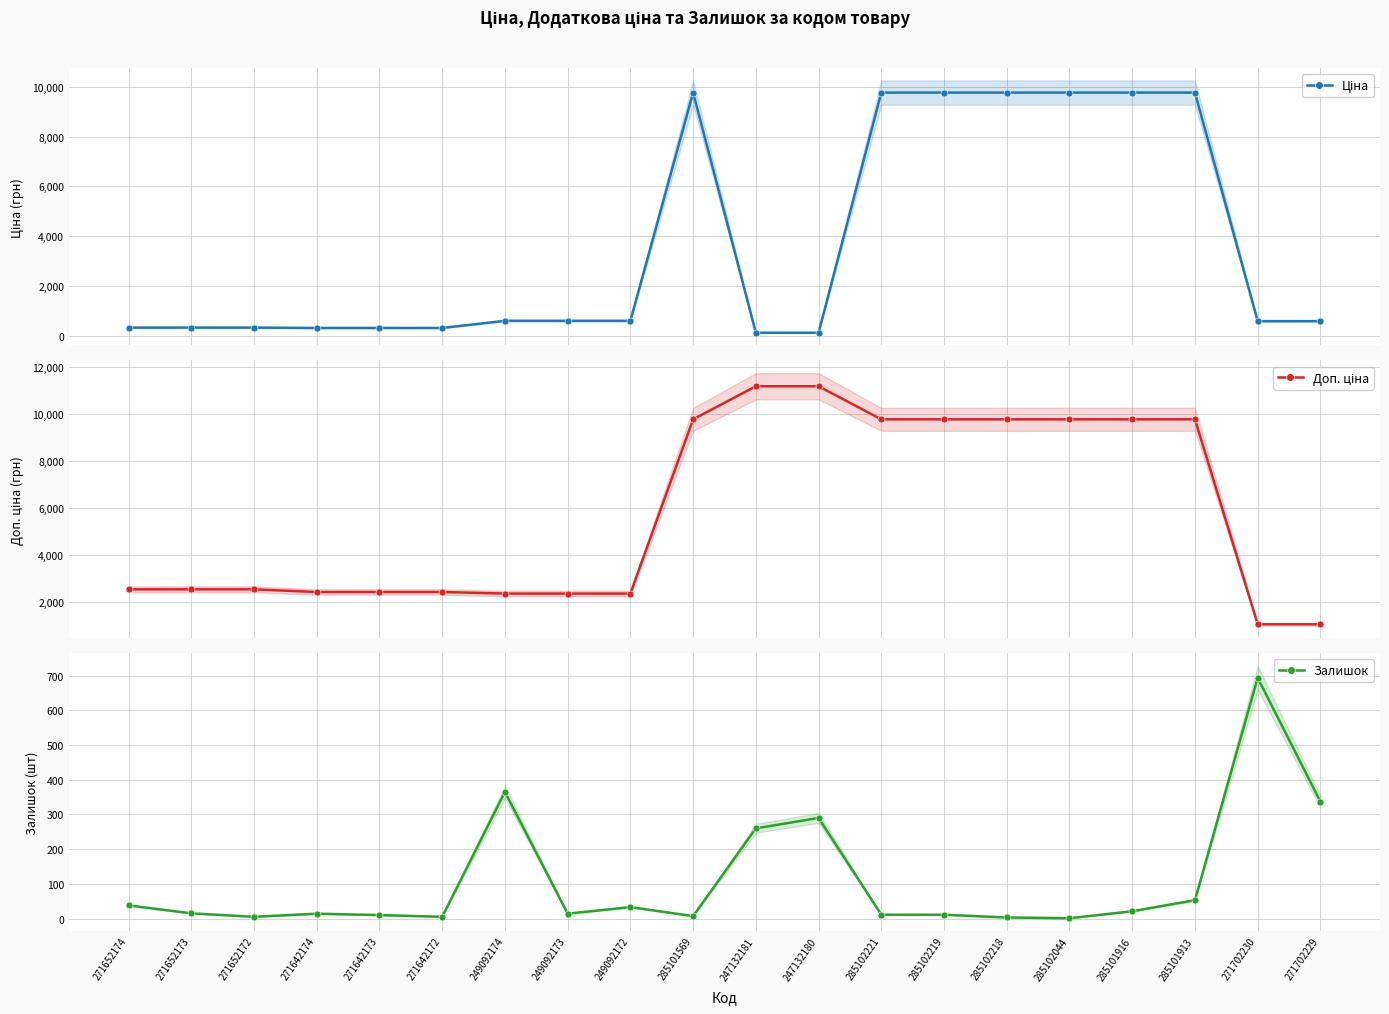

What is the value of the Доп. ціна point at the 13th from the left?

9775.5